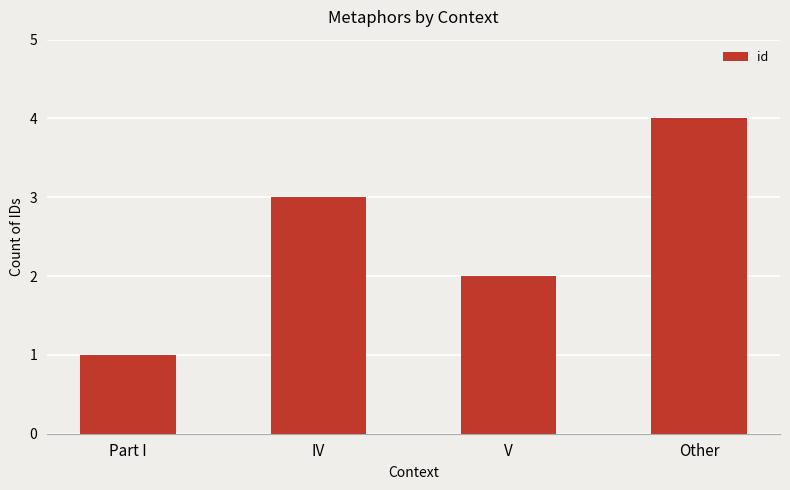

Reading right to left, transcribe all the data shown in this chart.

4	2	3	1